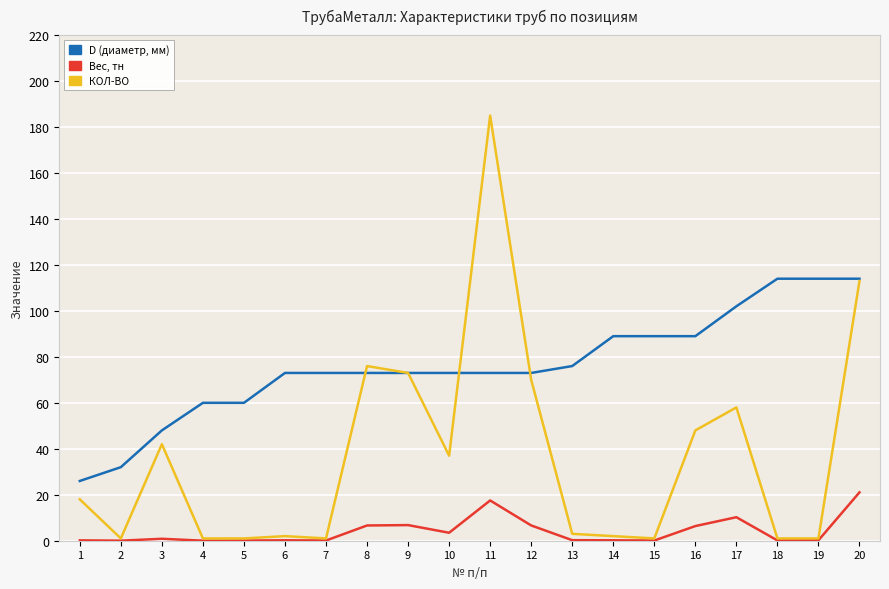

Between 13 and 19, which series saw the biggest shift?

D (диаметр, мм)